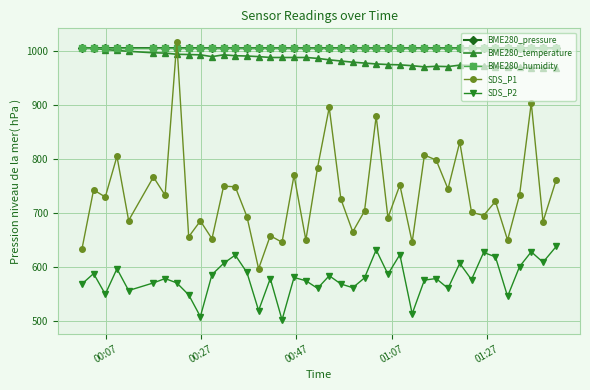

What are all the series names shown in the legend?

BME280_pressure, BME280_temperature, BME280_humidity, SDS_P1, SDS_P2